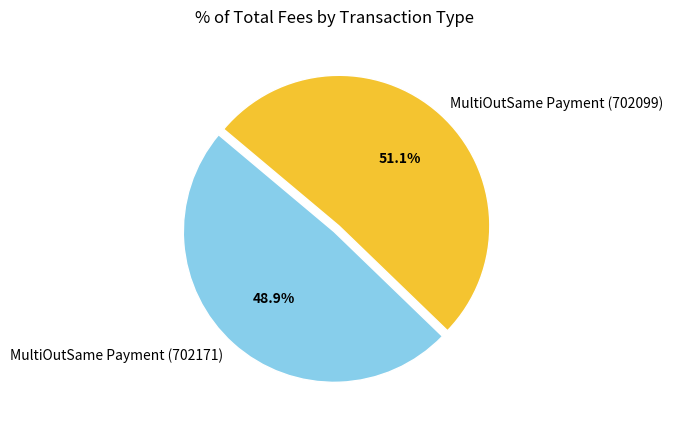

How many slices are in this pie chart?

2